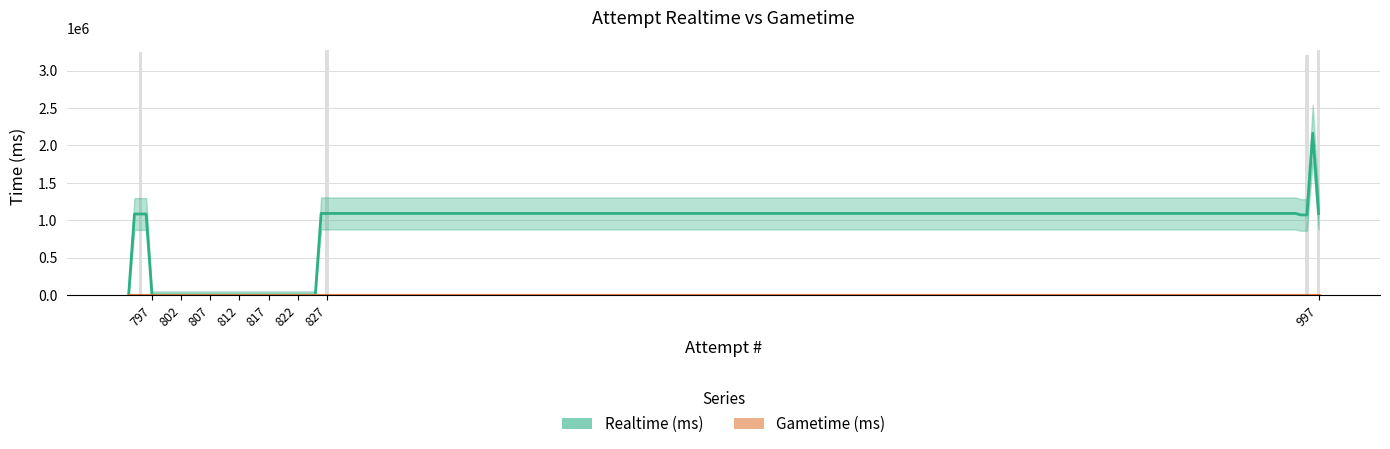

List the labels in order of value, smallest first.

996, 994, 993, 826, 825, 824, 823, 822, 821, 820, 819, 818, 817, 816, 815, 814, 813, 812, 811, 810, 809, 808, 807, 806, 805, 804, 803, 802, 801, 800, 799, 798, 797, 796, 794, 793, 995, 795, 827, 997